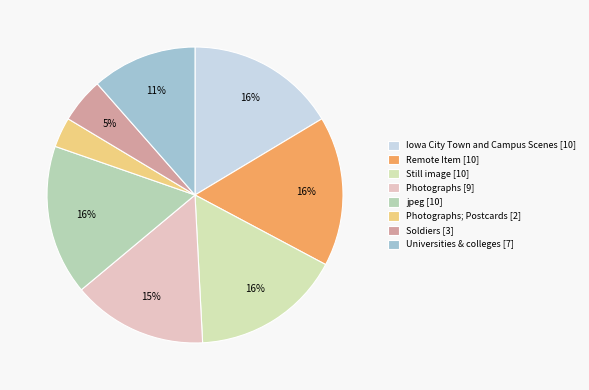

Count the number of slices in the pie.

8